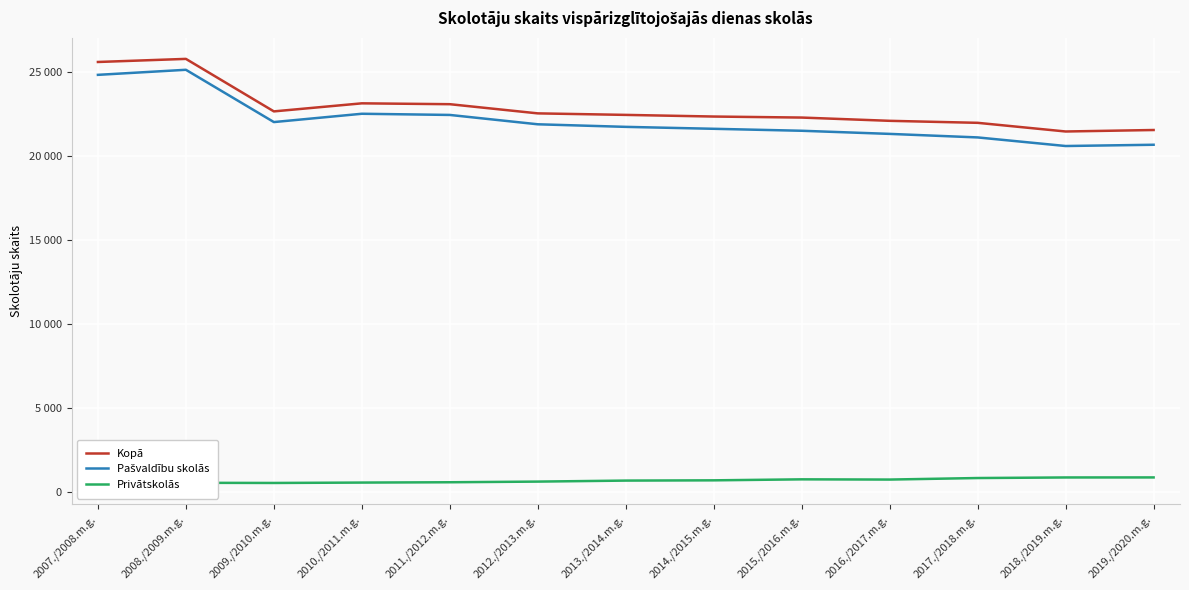

True or false: Privātskolās has more than 1 interior local peaks.

False